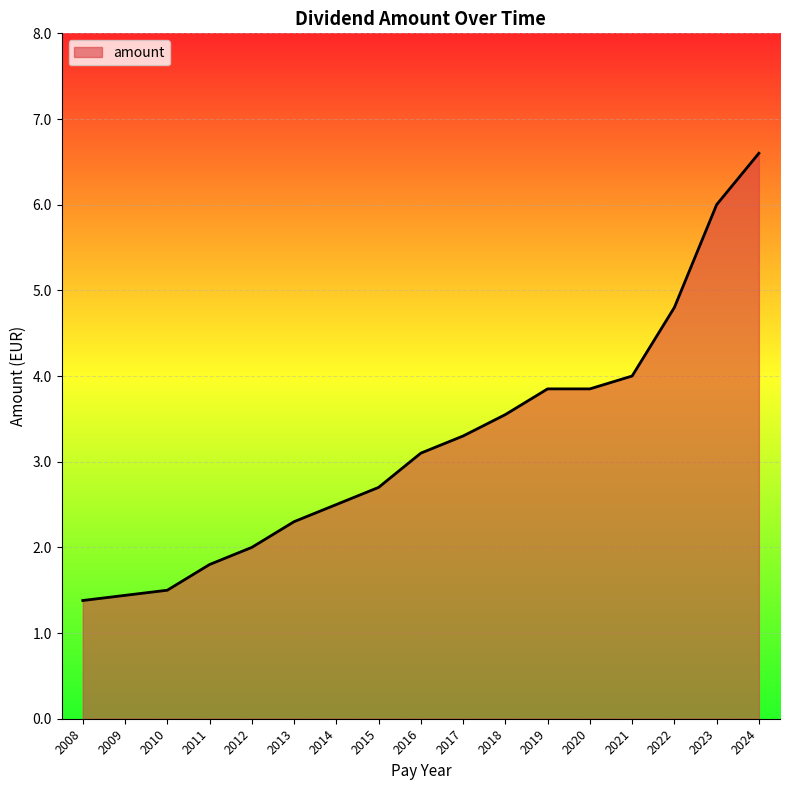

Which label corresponds to the largest value in the chart?

2024